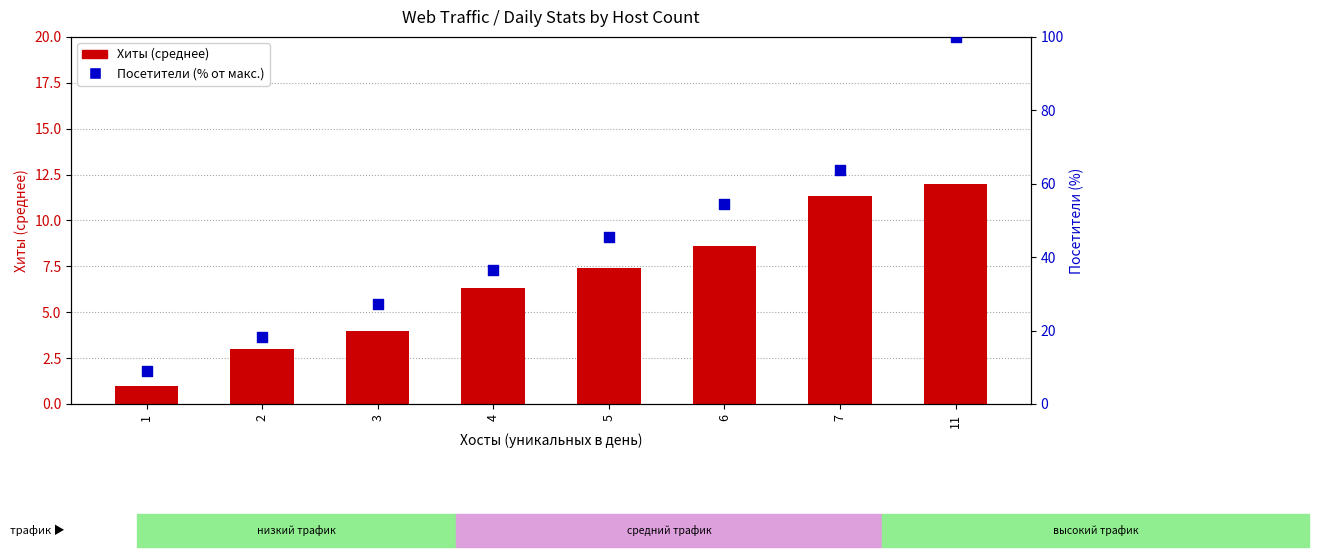

Which series contains the lowest Y value?

Хиты (avg)